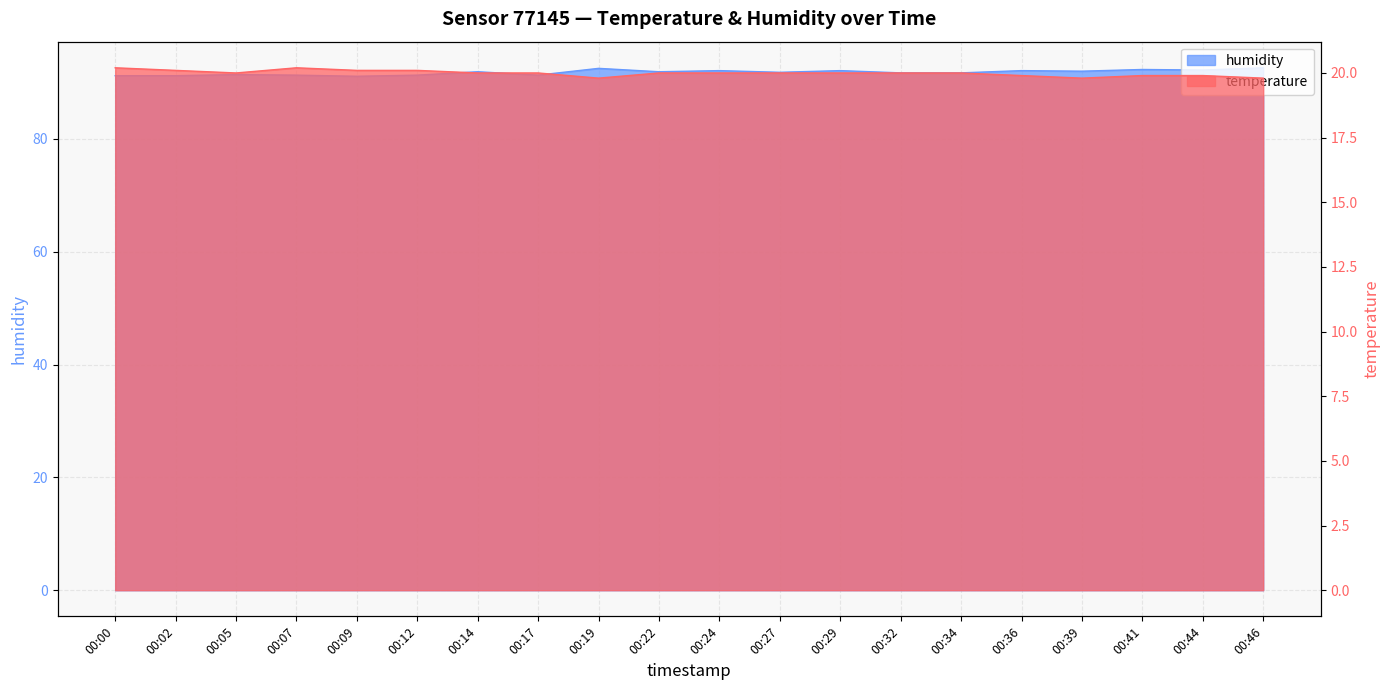

The temperature series shows 13.2 at 00:09. True or false?

False